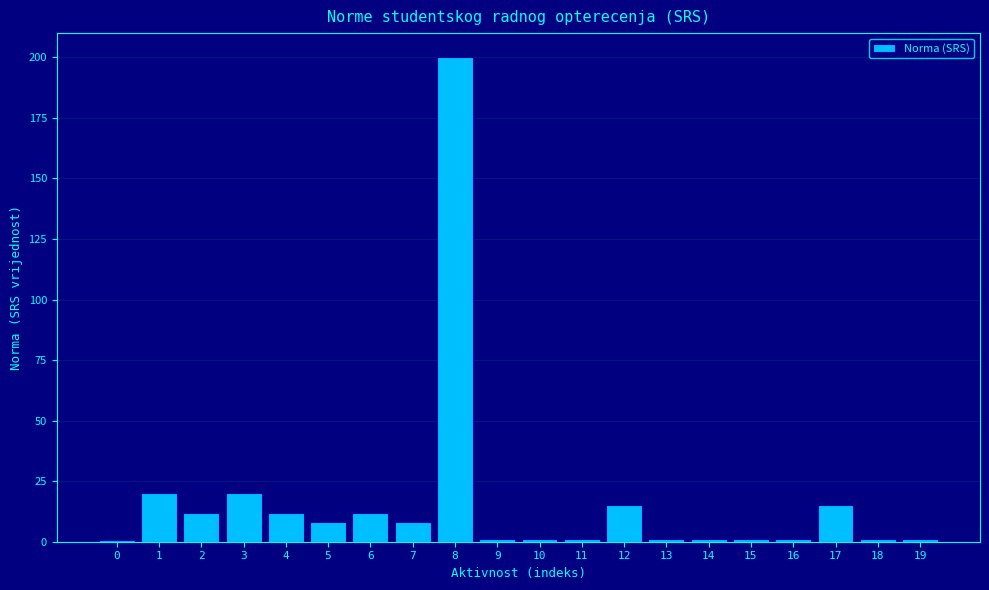

Approximately how many times larger is the value at 7 compared to 5?

1.0